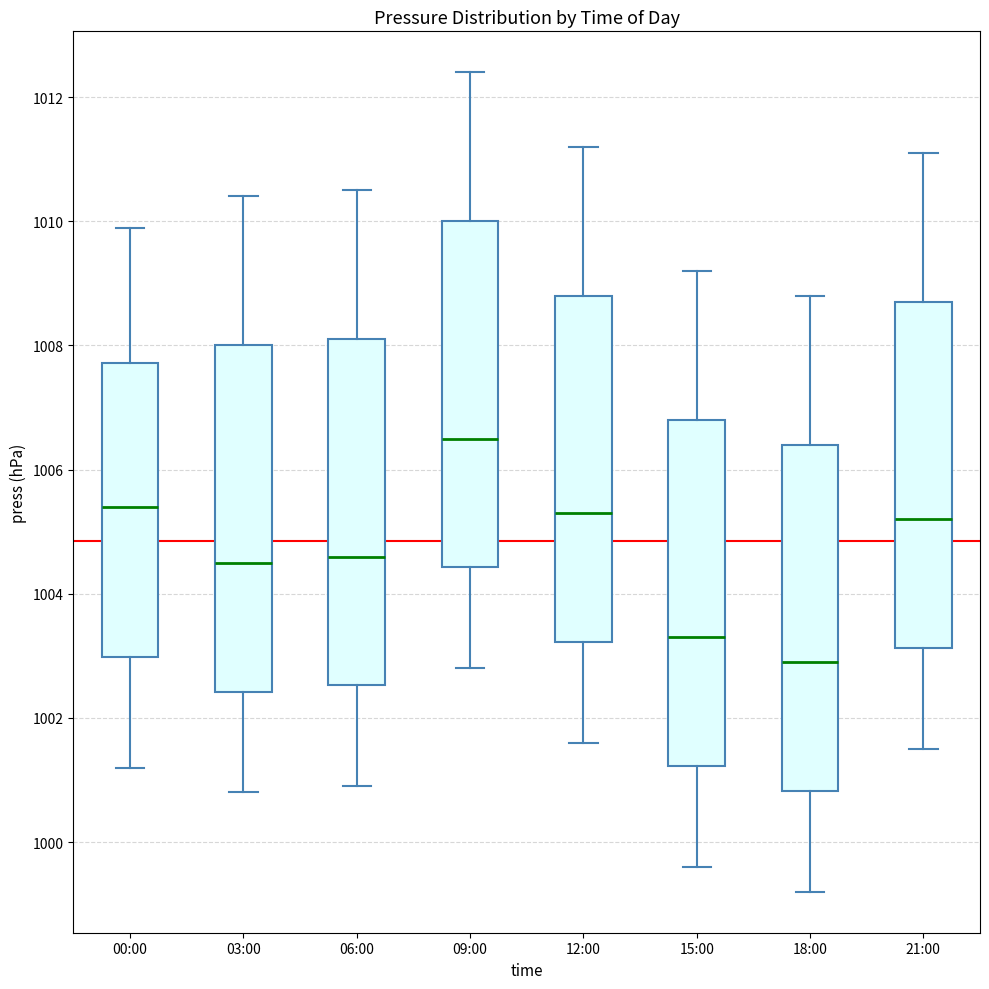

Reading left to right, read every box against the y-axis: the position of its median line, the range the box covers, and the ends of its whiskers. The values are not printed on the chart, so give them approximately, as read against the axis.

00:00: median 1005.4, box 1003.0 to 1007.8, whiskers 1001.2 to 1010.0
03:00: median 1004.6, box 1002.4 to 1008.0, whiskers 1000.8 to 1010.4
06:00: median 1004.6, box 1002.6 to 1008.2, whiskers 1001.0 to 1010.6
09:00: median 1006.6, box 1004.4 to 1010.0, whiskers 1002.8 to 1012.4
12:00: median 1005.4, box 1003.2 to 1008.8, whiskers 1001.6 to 1011.2
15:00: median 1003.4, box 1001.2 to 1006.8, whiskers 999.6 to 1009.2
18:00: median 1003.0, box 1000.8 to 1006.4, whiskers 999.2 to 1008.8
21:00: median 1005.2, box 1003.2 to 1008.8, whiskers 1001.6 to 1011.2